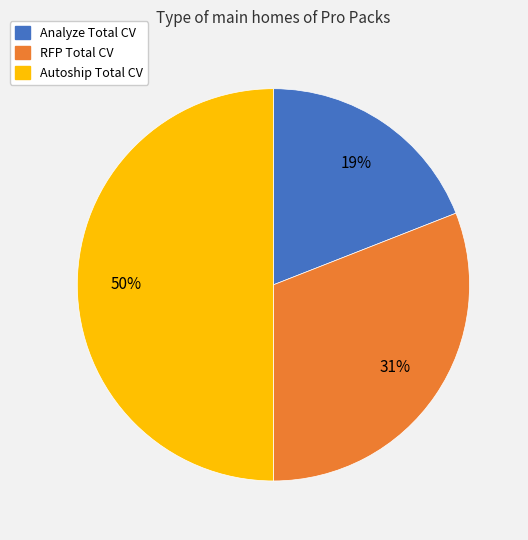

How many segments does this pie chart have?

3